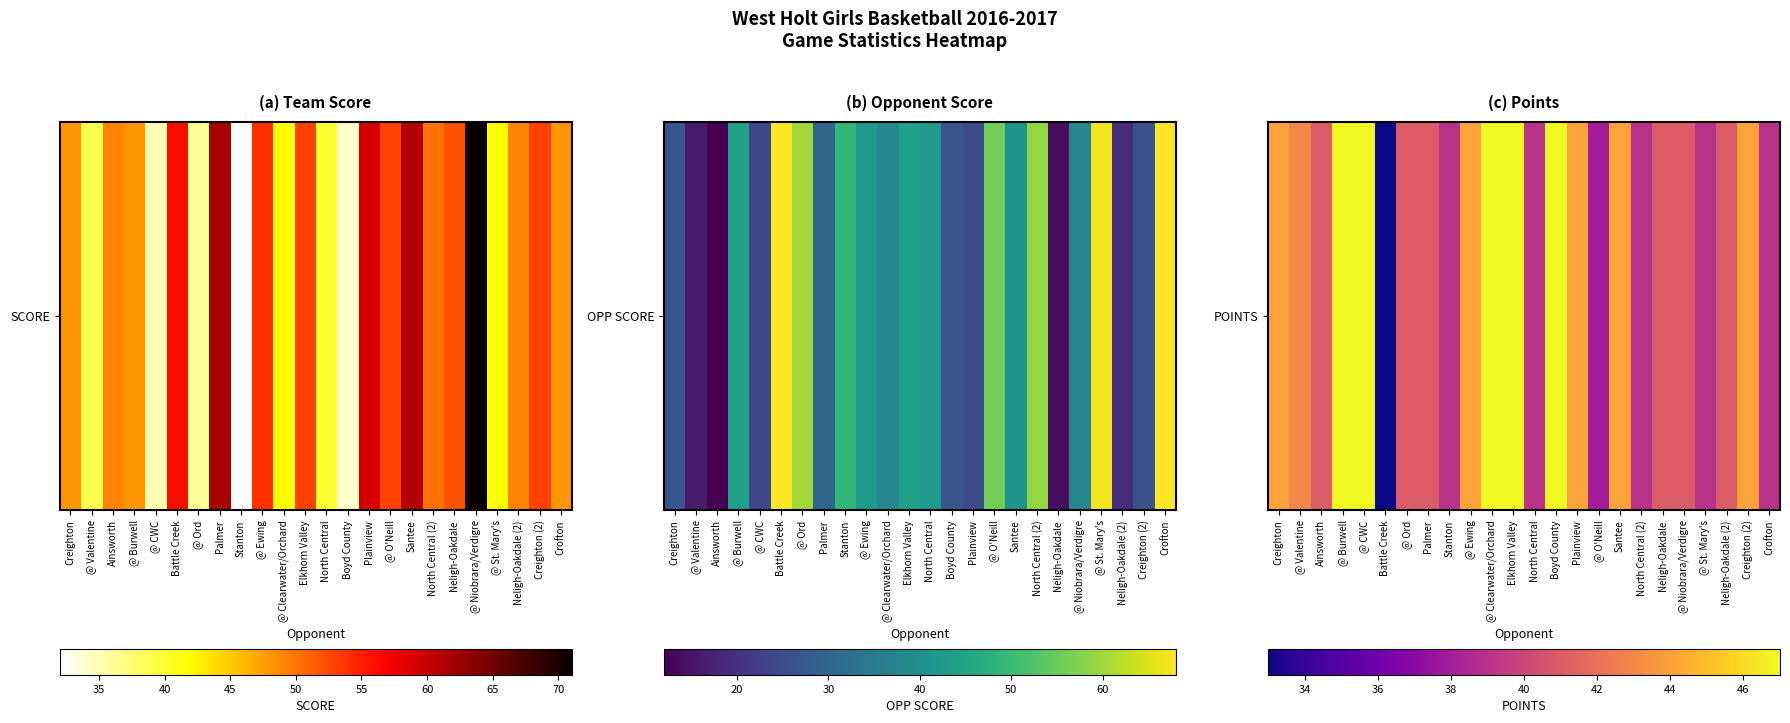

What is the difference between the maximum and minimum values?

14